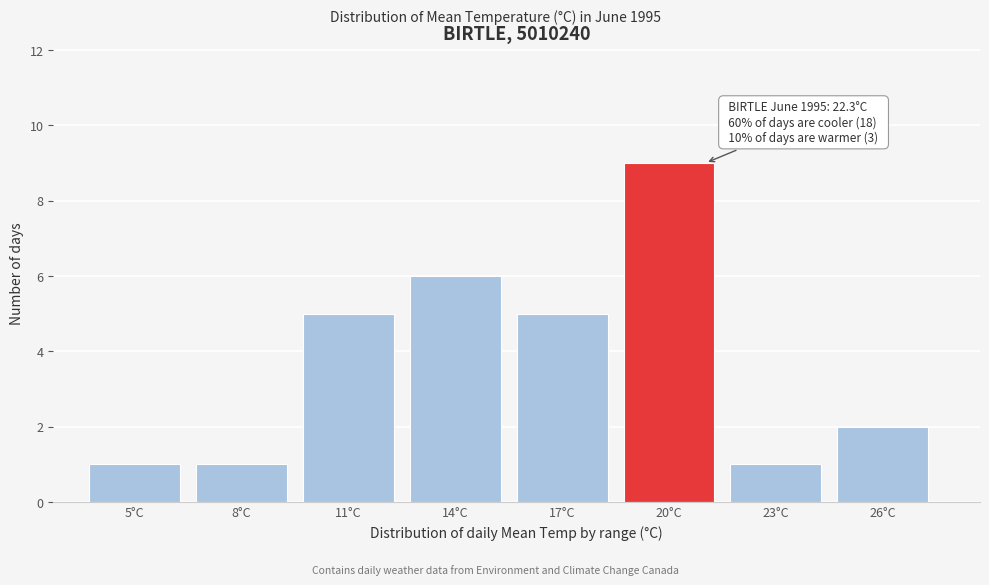

Reading left to right, list all the values displayed in this chart.

5°C=1	8°C=1	11°C=5	14°C=6	17°C=5	20°C=9	23°C=1	26°C=2